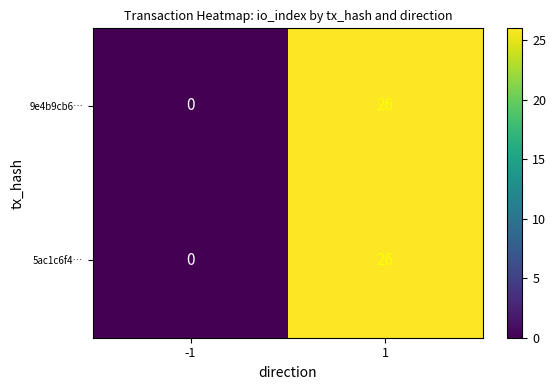

Count the number of data series in this chart.

2